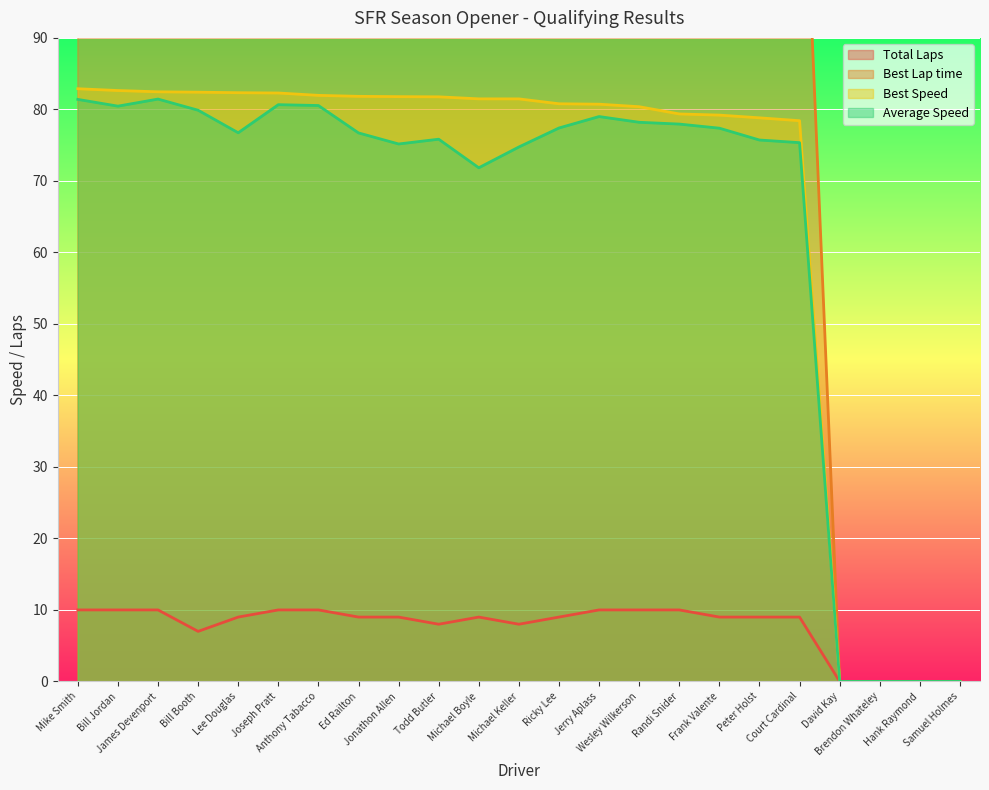

At which category does the chart reach its peak across all series?

Court Cardinal